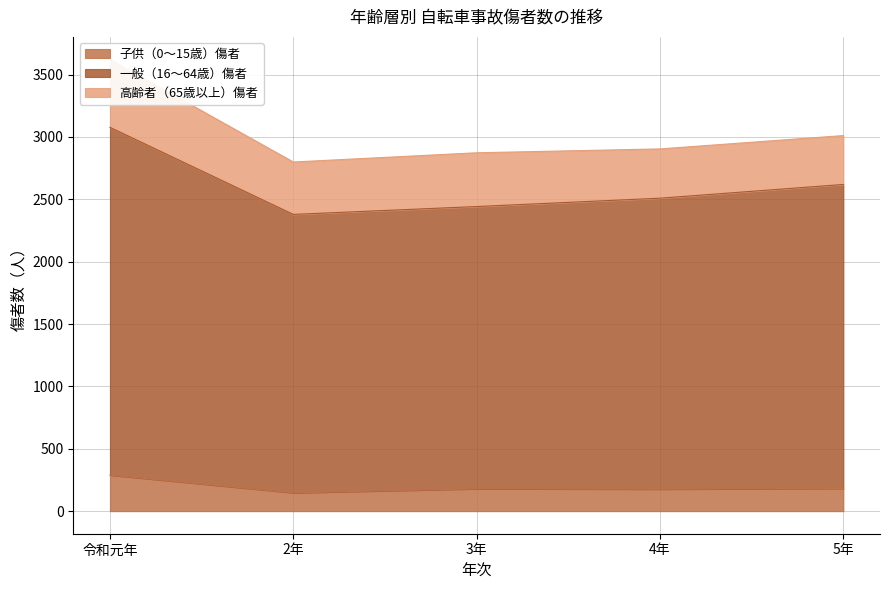

Which category has the highest value in the 子供（0～15歳）傷者 series?

令和元年